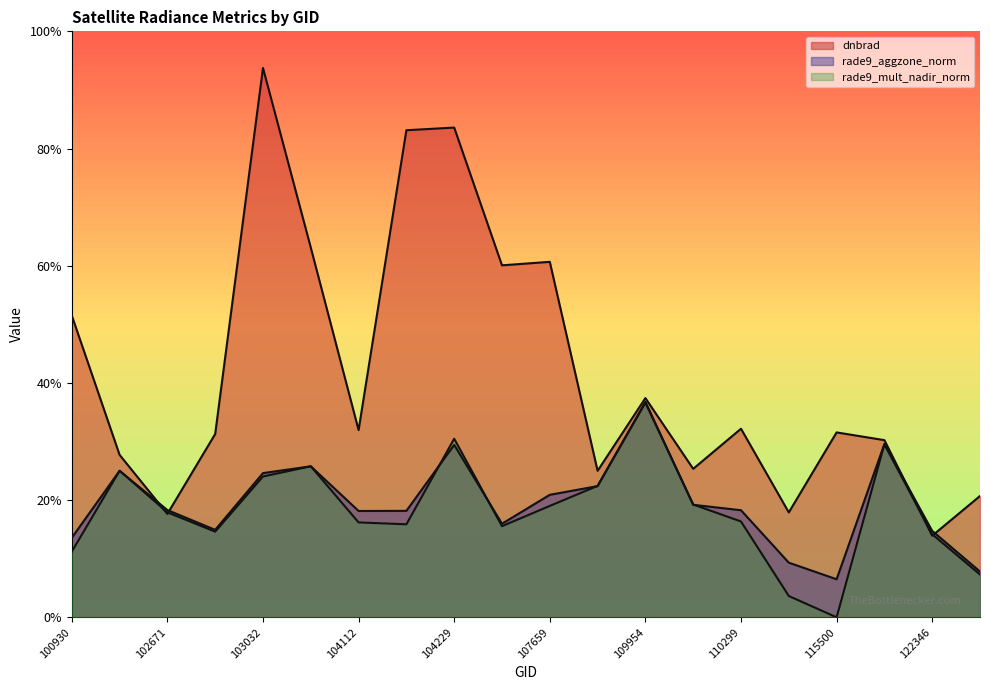

Between 102551 and 115378, which series saw the biggest shift?

rade9_mult_nadir_norm